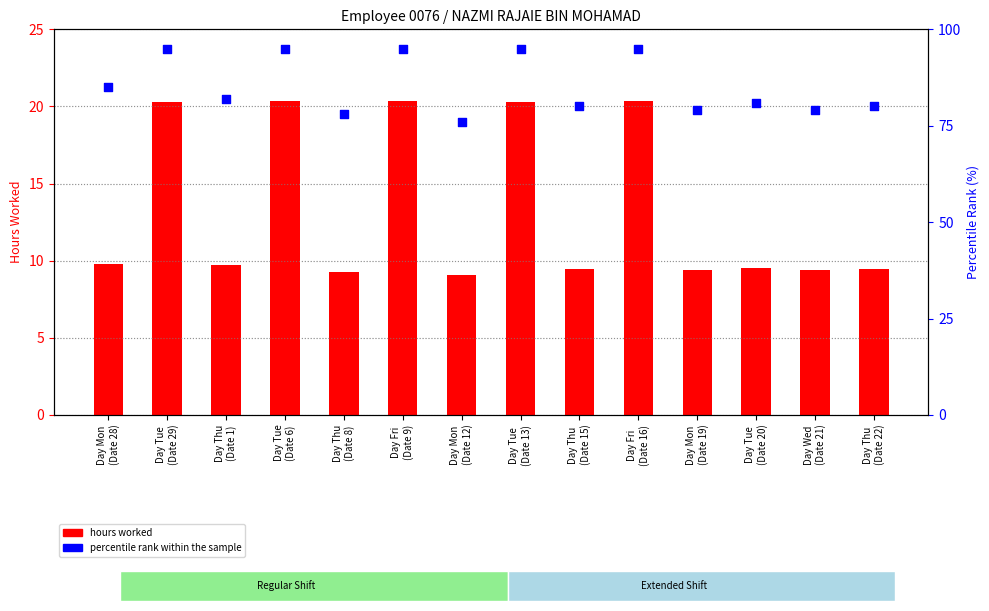

At how many categories does at least one series exceed 56?

14